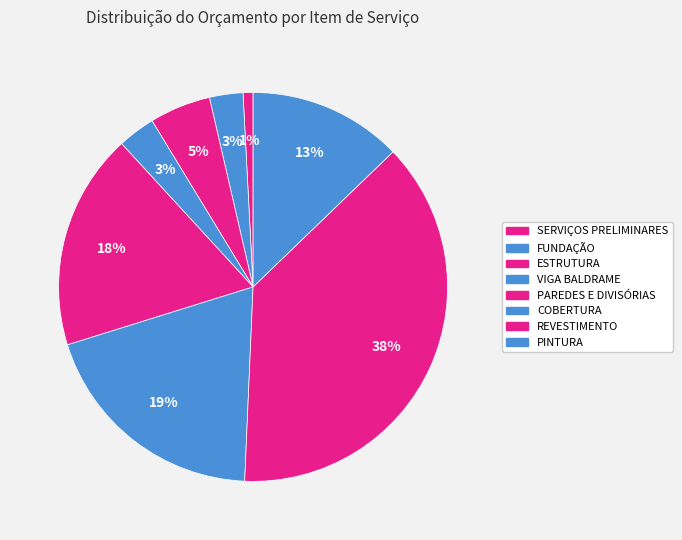

How many slices are in this pie chart?

8